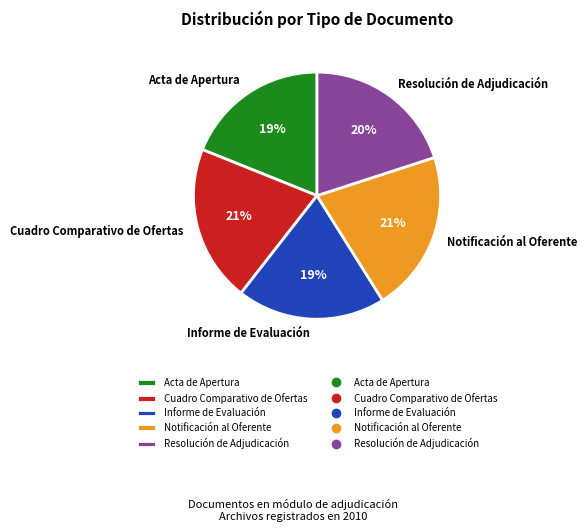

Is there any slice that represents more than half of the pie?

No